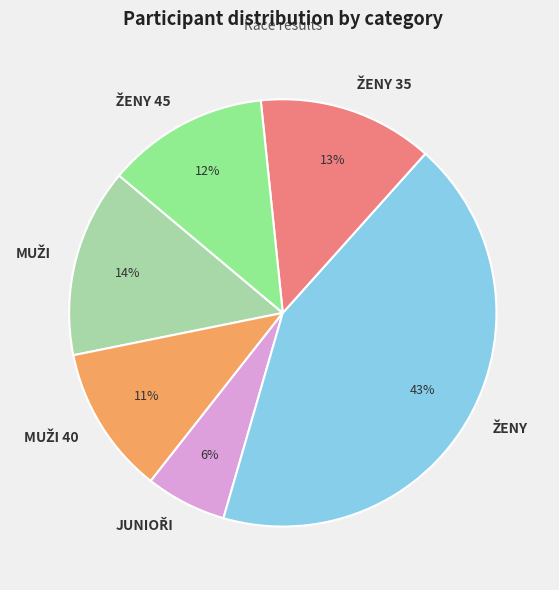

Does any single category account for the majority?

No